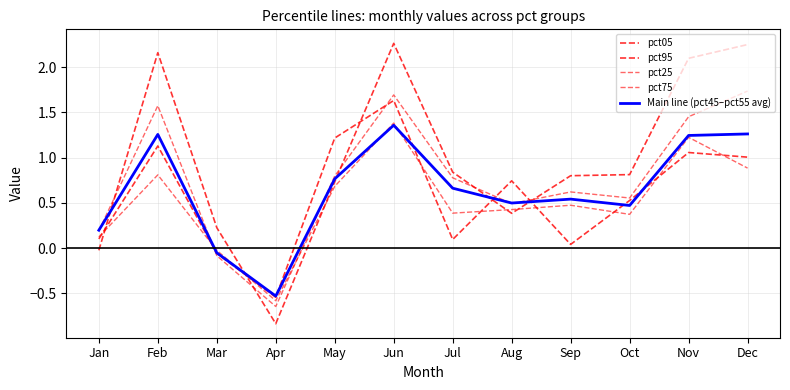

After their last crossing, which series has the higher values: pct75 or pct95?

pct95